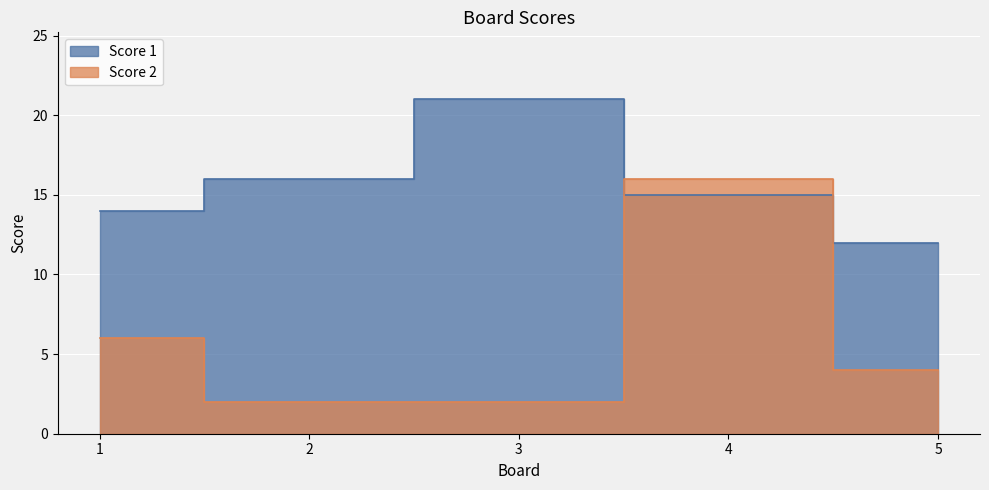

Which label corresponds to the smallest value in the chart?

2